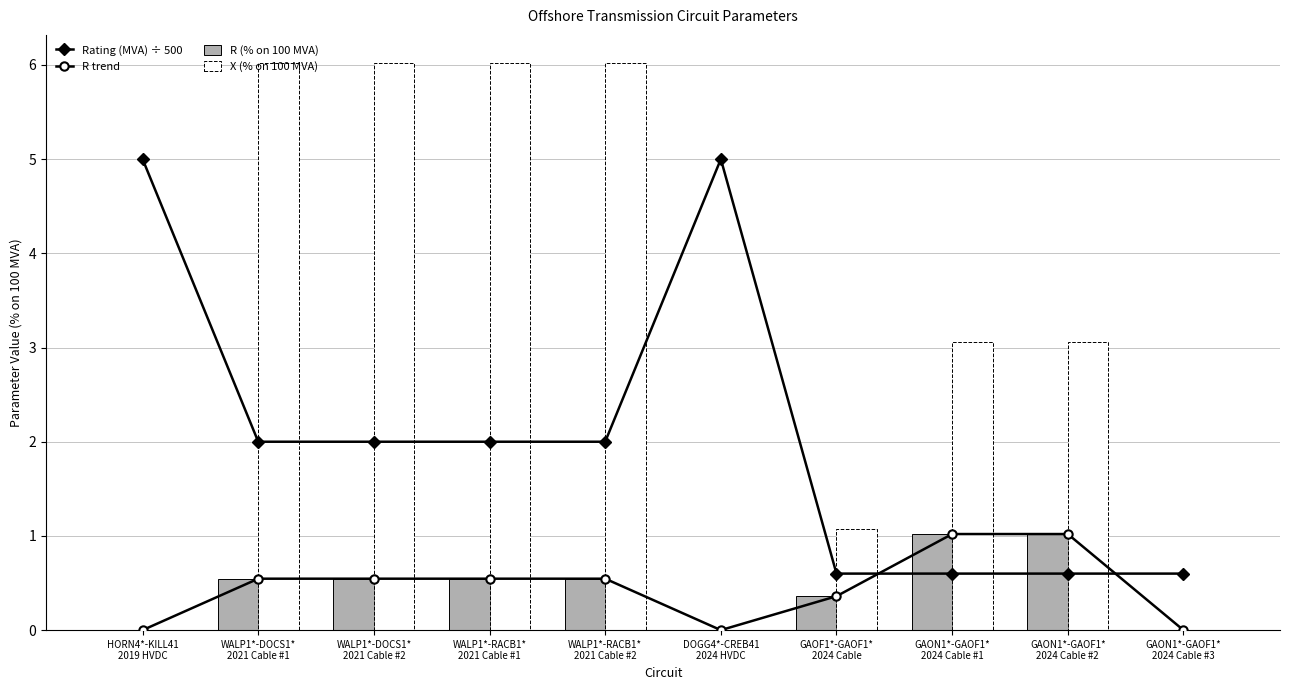

At which category is the sum across all series the highest?

WALP1*-DOCS1*
2021 Cable #1